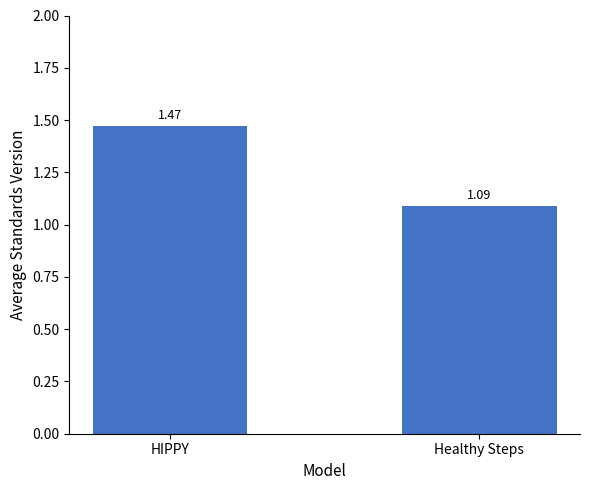

What is the label of the 2nd bar from the right?

HIPPY